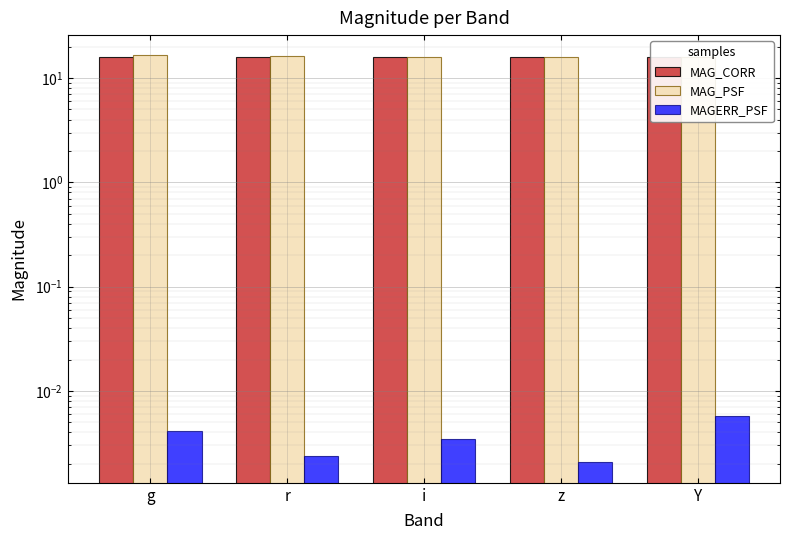

What is the sum of all MAG_CORR values?

79.7